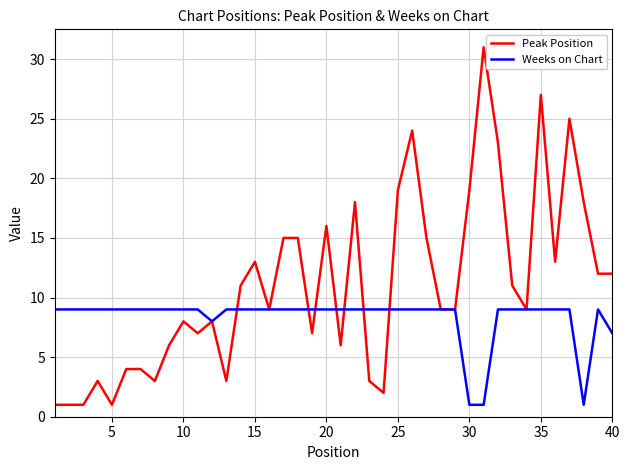

What is the maximum value for Peak Position?

31